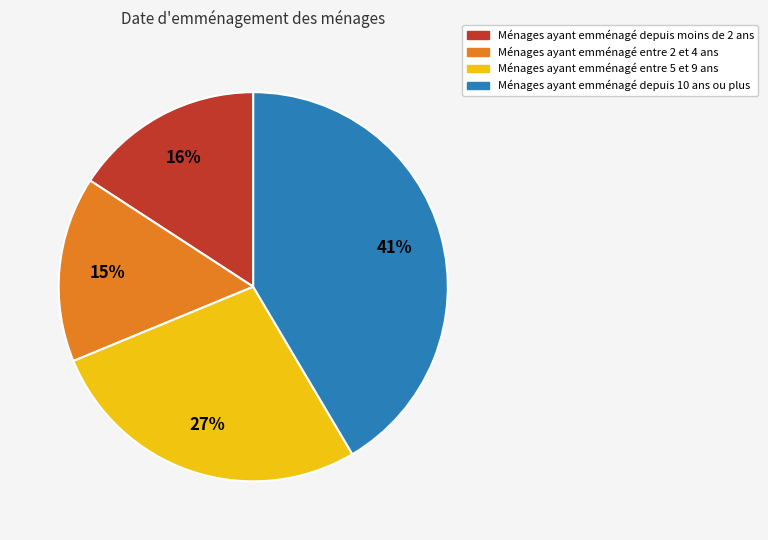

To the nearest percent, what is the average slice percentage?

25%